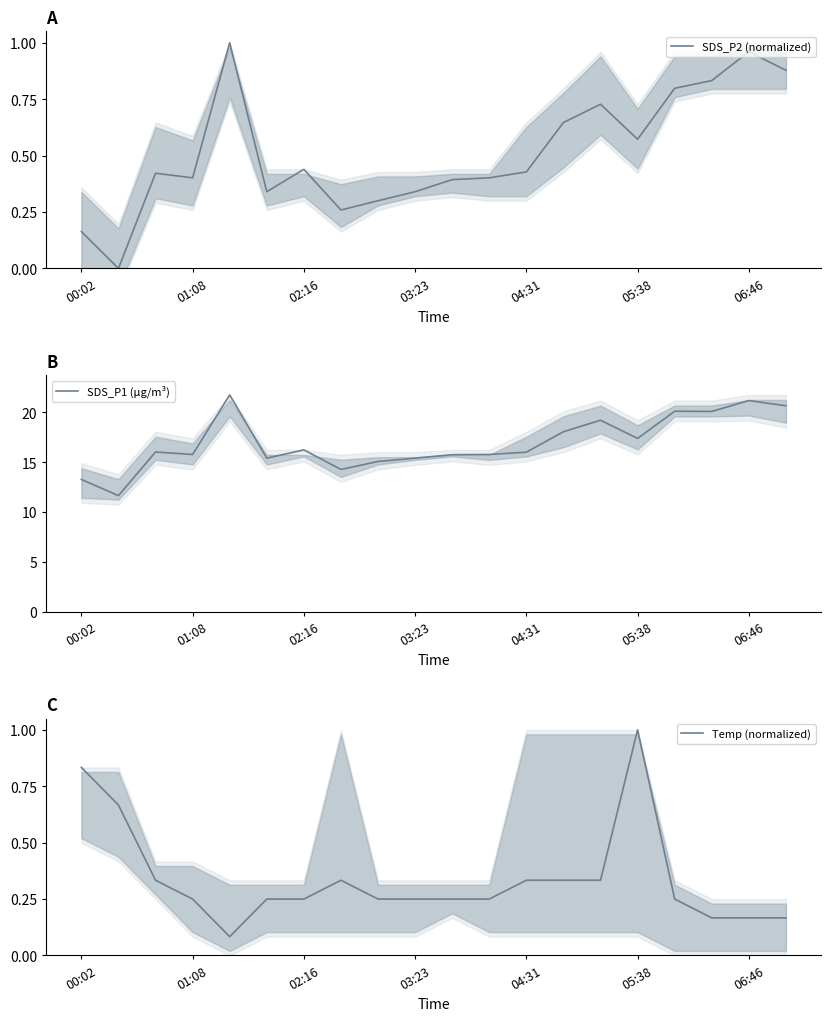

Is it true that SDS_P2 (normalized) equals 0.8 at 05:38?

False